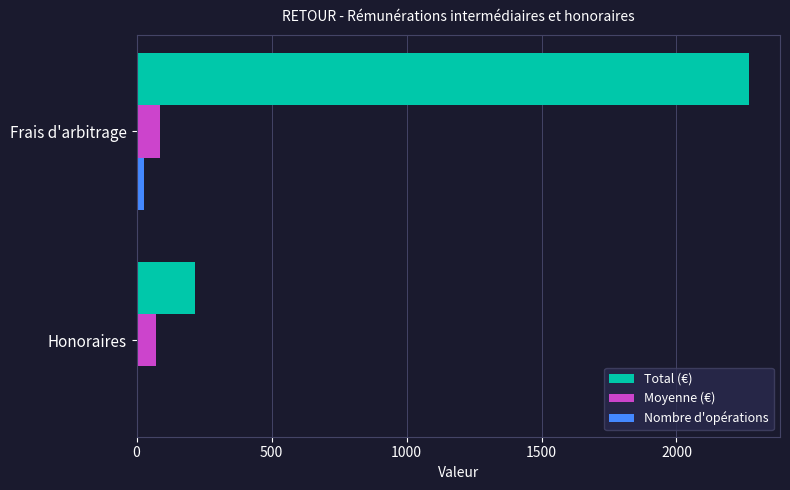

The value of Moyenne (€) at Frais d'arbitrage is 87.3. True or false?

True